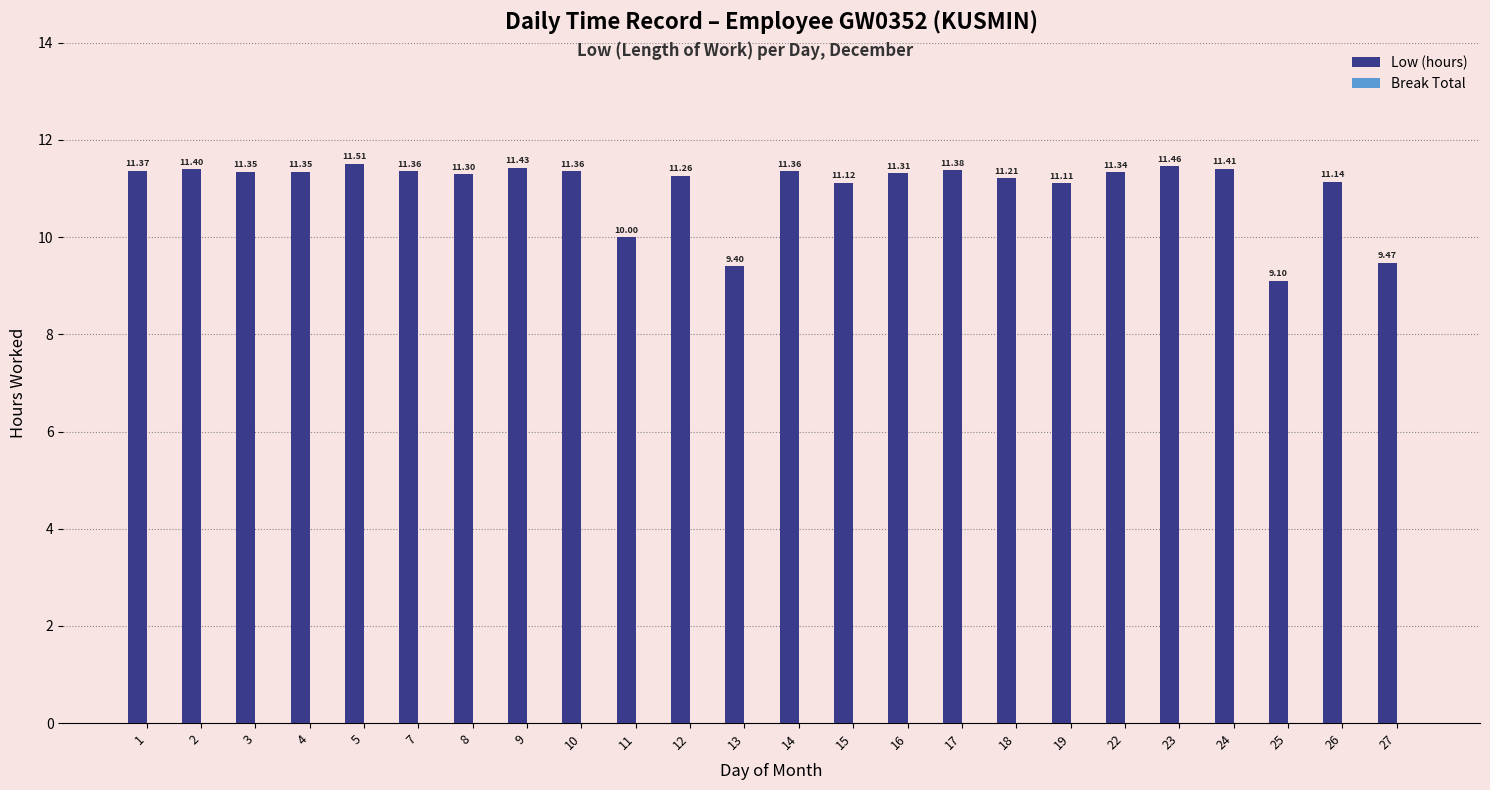

What is the difference between the maximum and minimum values?

2.4